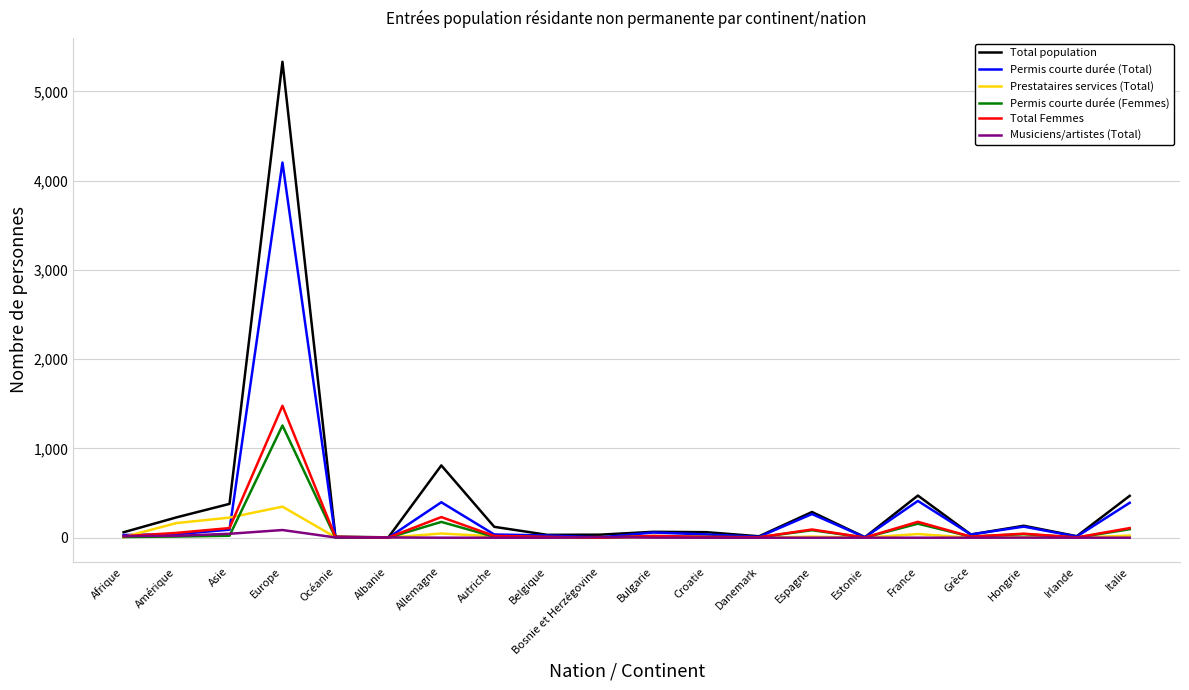

What is the approximate value of Total Femmes at Amérique?

54